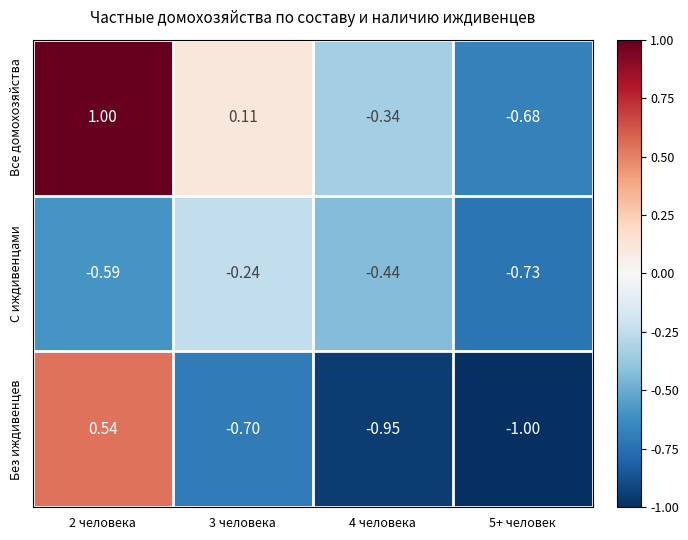

List the series in order of their peak value, highest first.

Все домохозяйства, Без иждивенцев, С иждивенцами